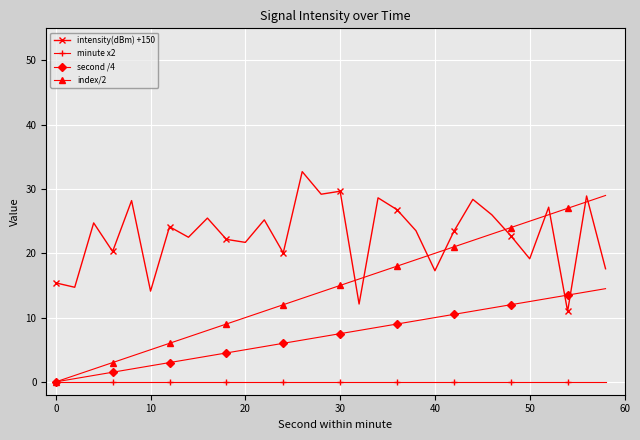

What is the value of the index/2 point at the 21st from the left?

20.0